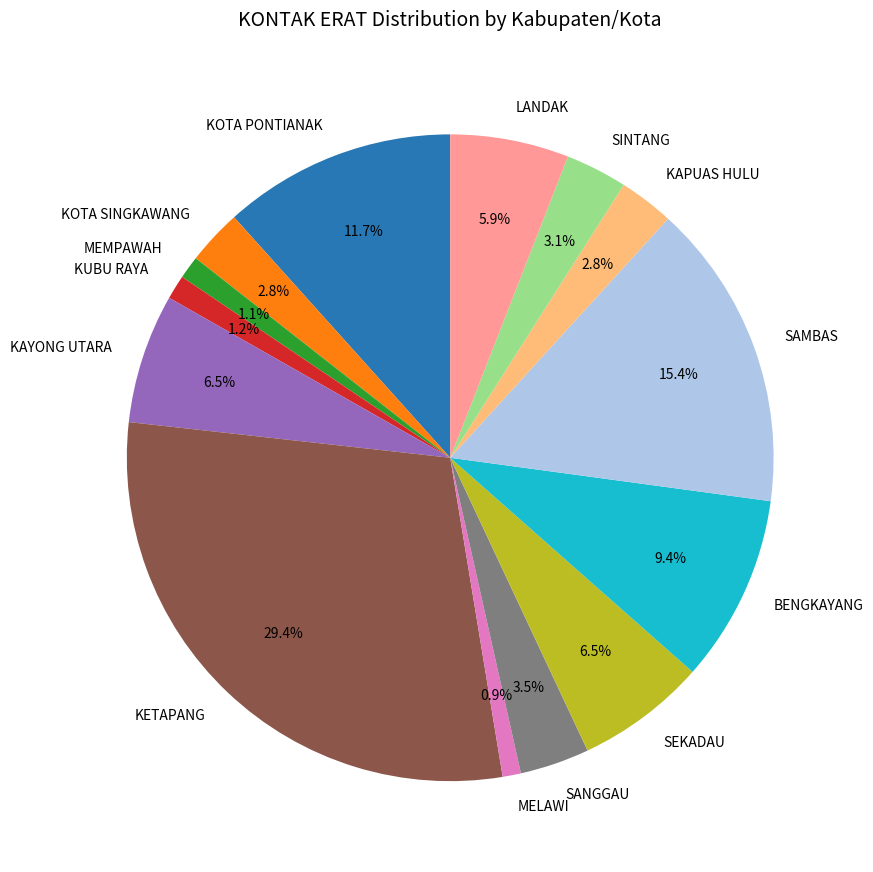

Approximately how many times larger is the value at KOTA SINGKAWANG compared to KAPUAS HULU?

1.0